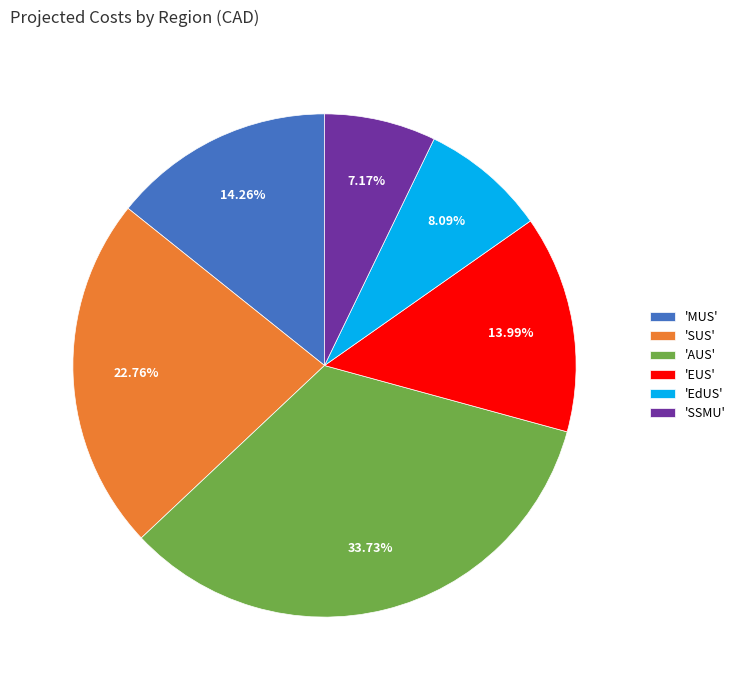

To the nearest percent, what is the difference between the largest and smallest slice percentages?

27%